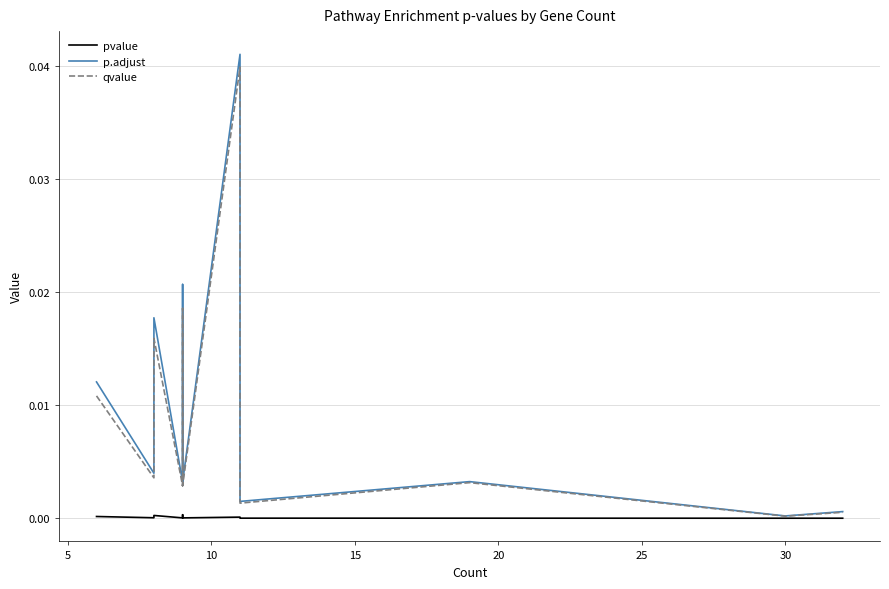

At how many categories does at least one series exceed 0?

15